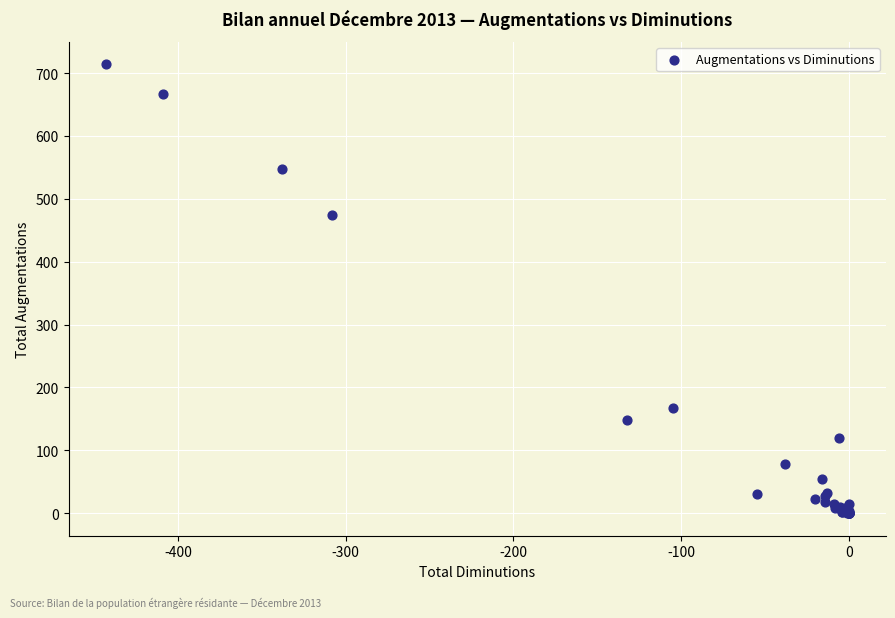

What Y value in the scatter plot is closest to 357?

475